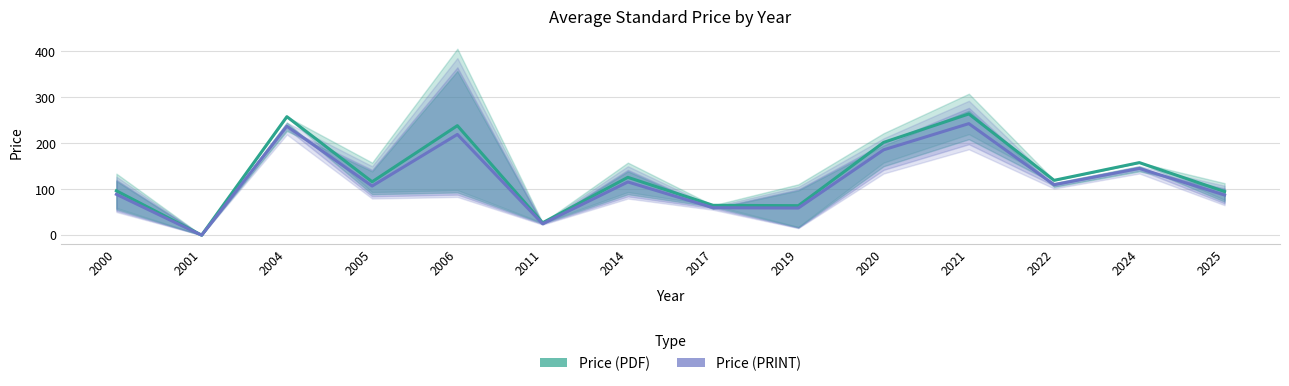

True or false: Price (PRINT) and Price (PDF) cross at least once.

False